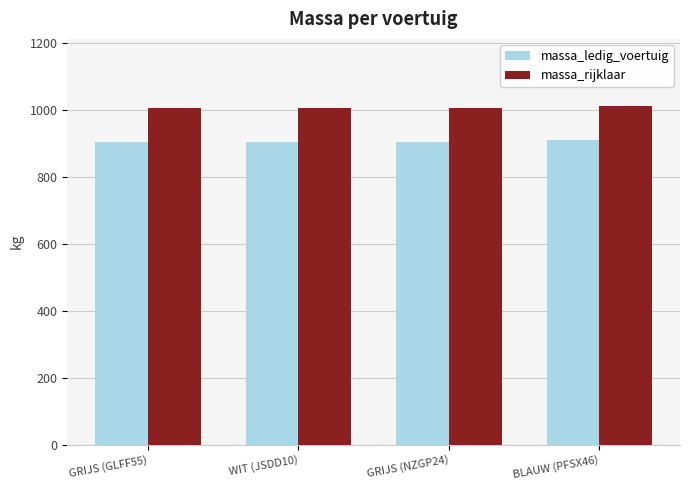

How many massa_rijklaar values are between 1004 and 1010?

4